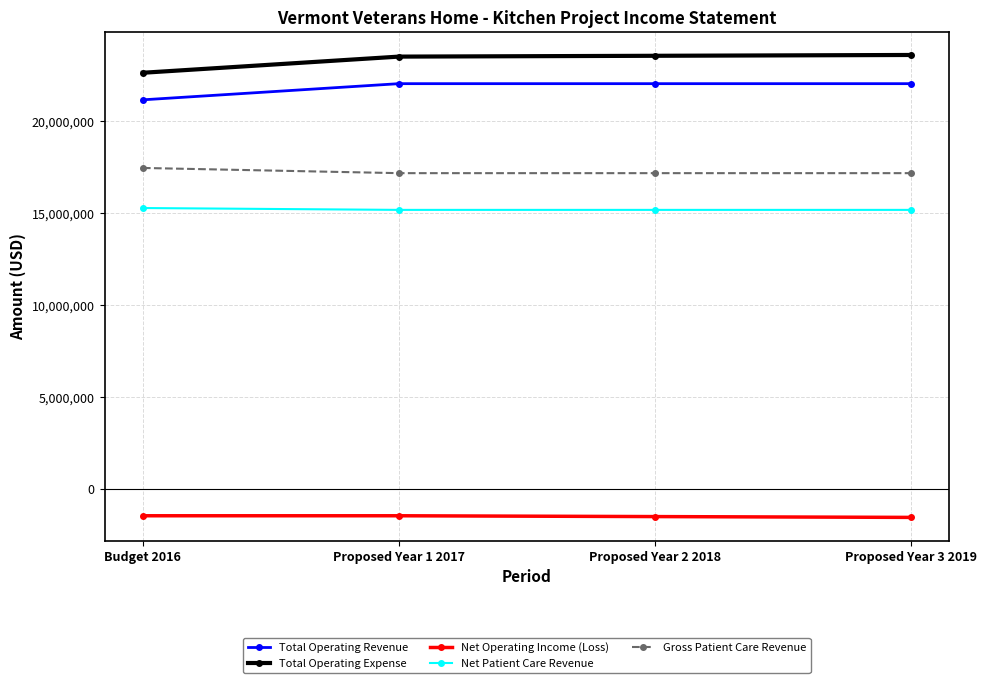

True or false: Net Patient Care Revenue and Net Operating Income (Loss) intersect in this chart.

False